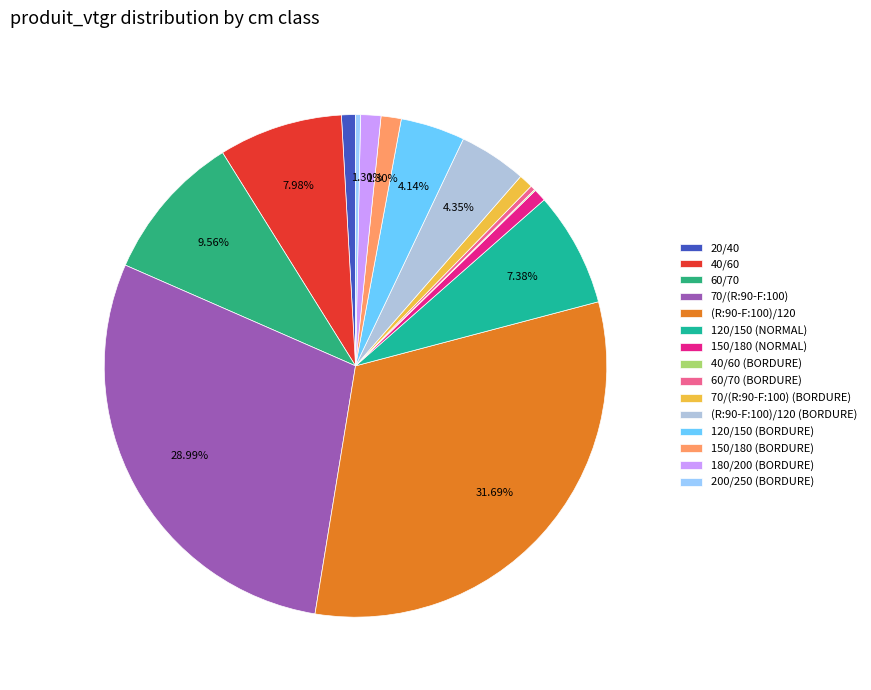

Which slice is the largest?

(R:90-F:100)/120